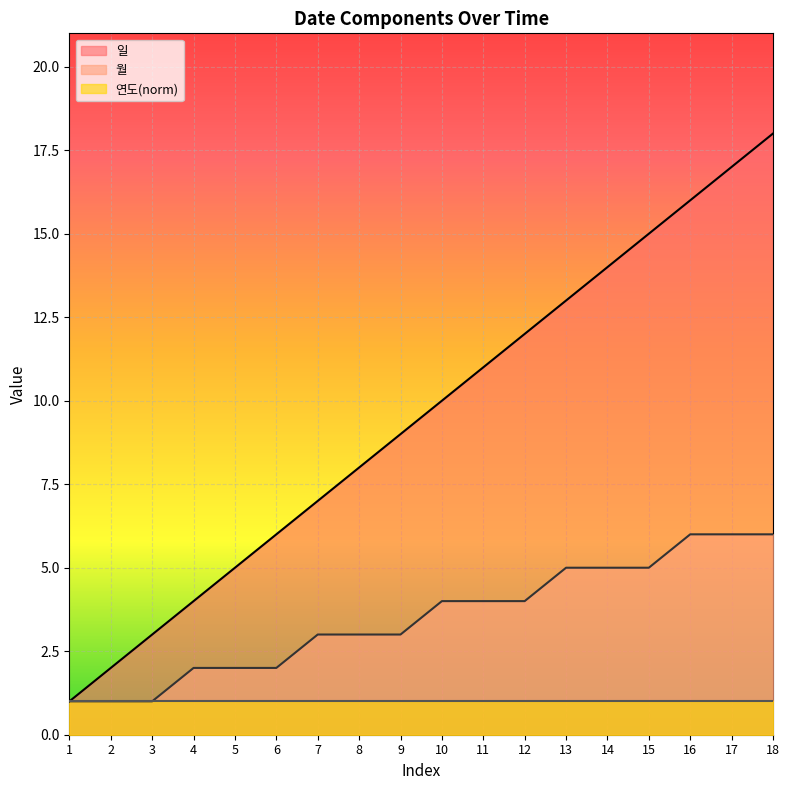

How many lines are shown in the chart?

3